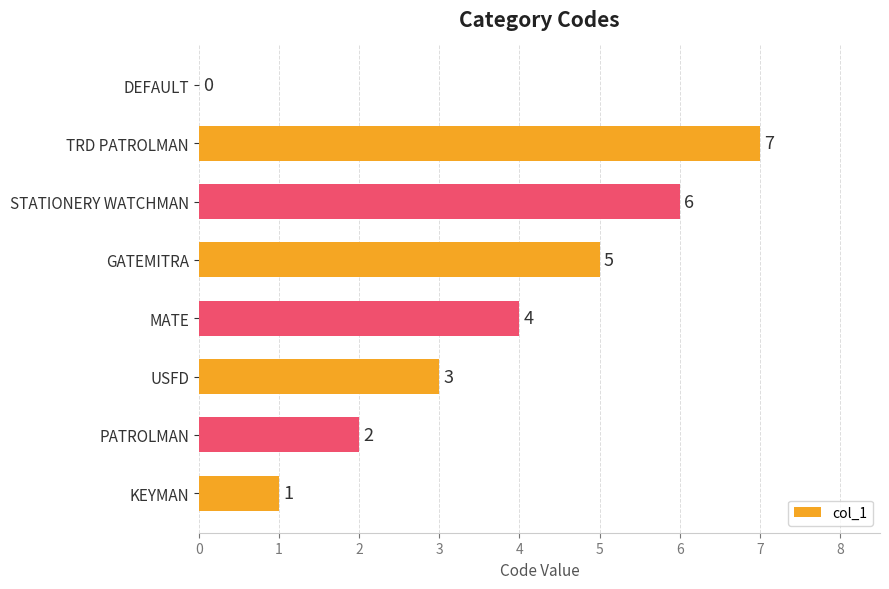

Reading top to bottom, extract all data points from this chart.

DEFAULT=0	TRD PATROLMAN=7	STATIONERY WATCHMAN=6	GATEMITRA=5	MATE=4	USFD=3	PATROLMAN=2	KEYMAN=1